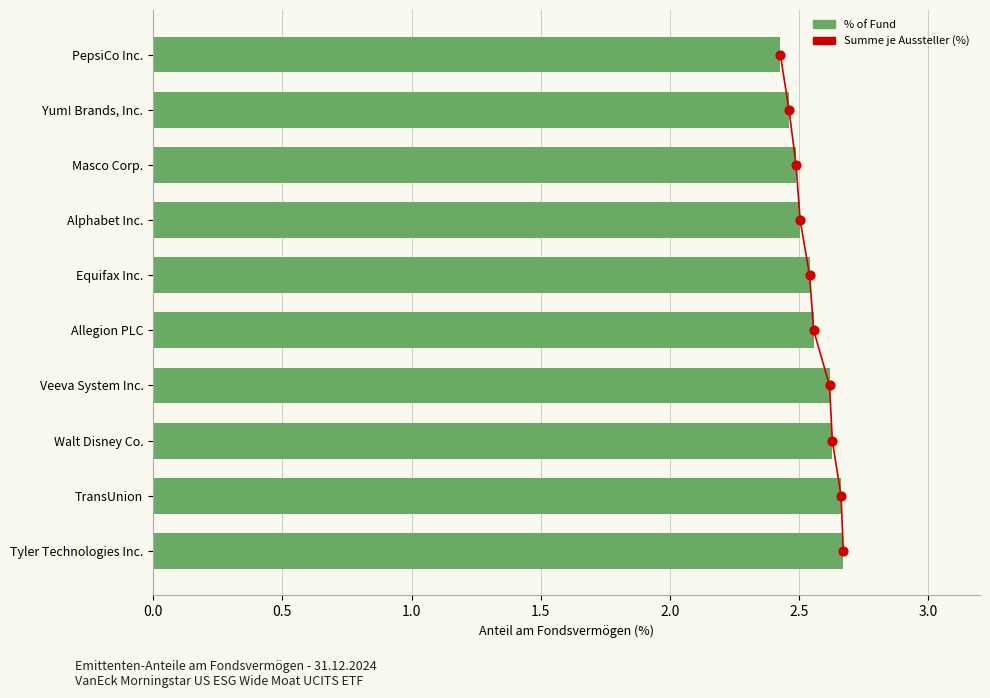

Which series has the largest total across all categories?

Summe je Aussteller